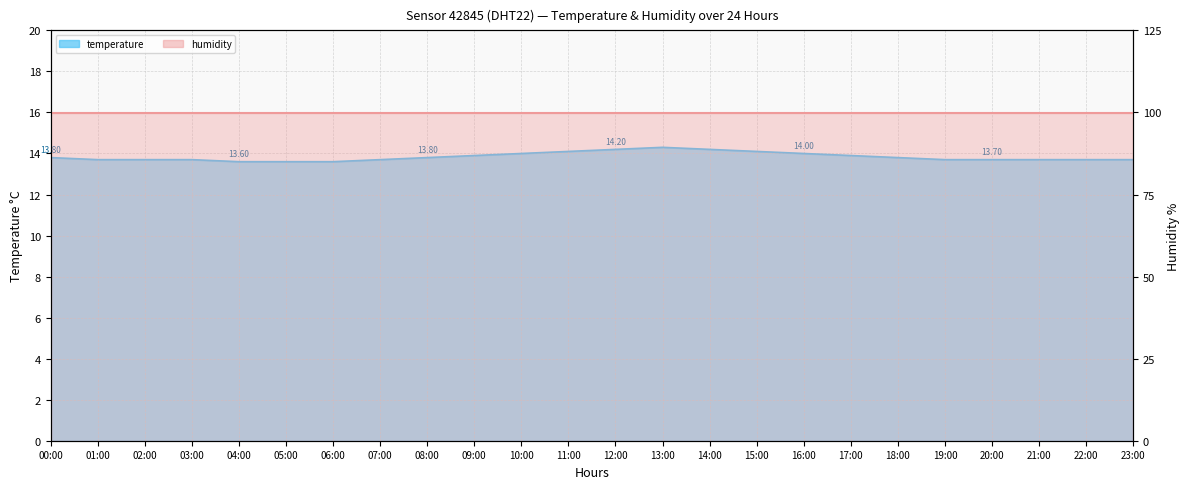

Reading right to left, what are all the values shown in this chart?

13.7	13.7	13.7	13.7	13.7	13.8	13.9	14.0	14.1	14.2	14.3	14.2	14.1	14.0	13.9	13.8	13.7	13.6	13.6	13.6	13.7	13.7	13.7	13.8